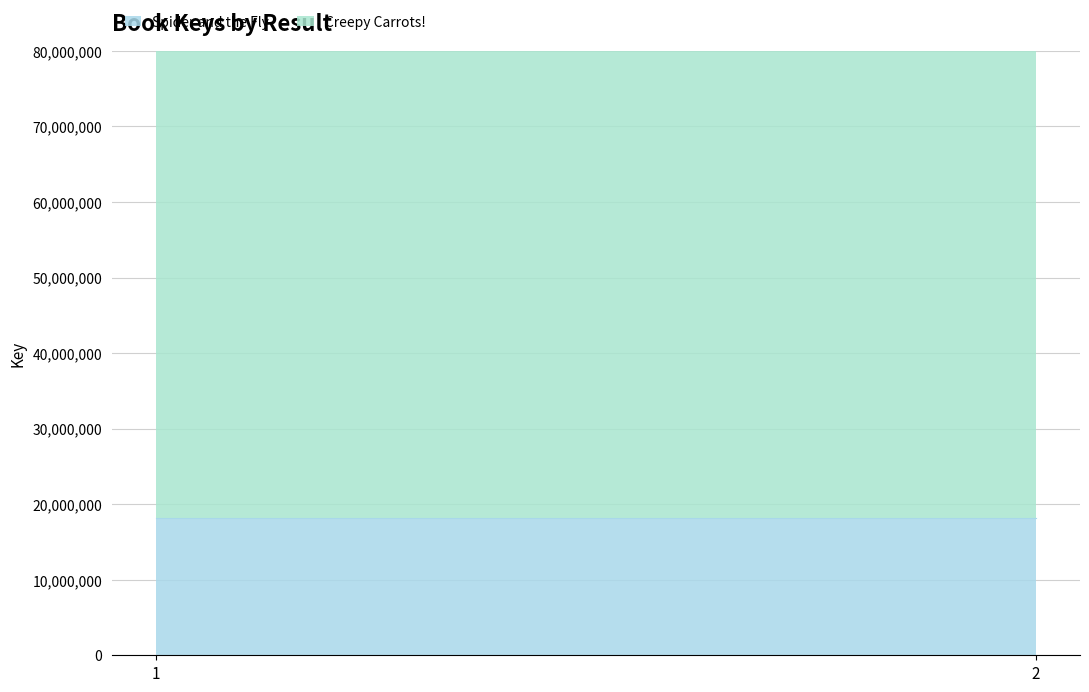

Which category has the lowest value across all series?

1